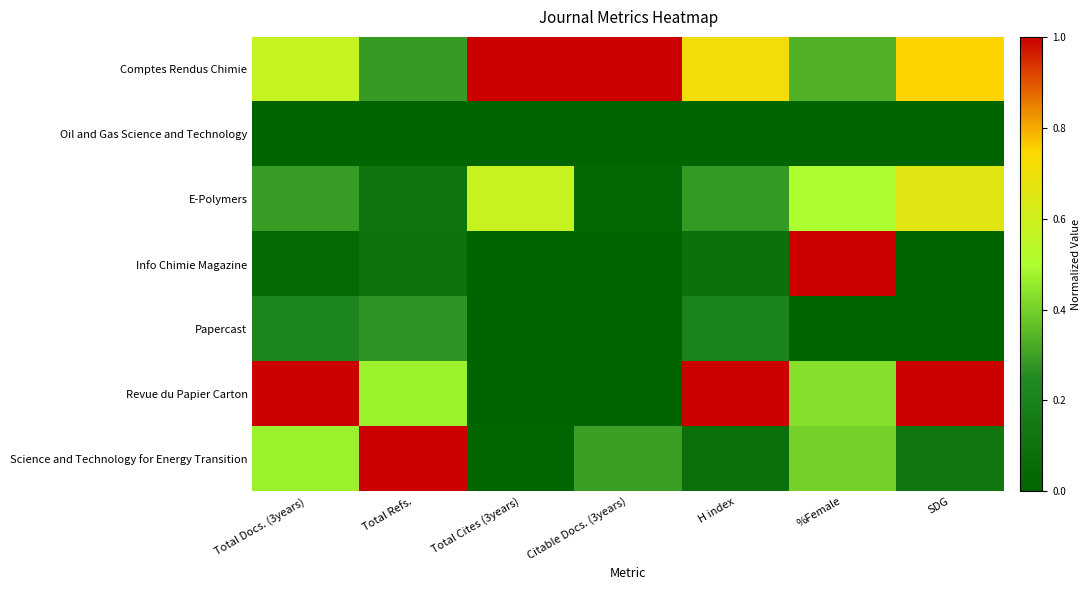

What is the difference between the highest and lowest values at Citable Docs. (3years)?

1.0